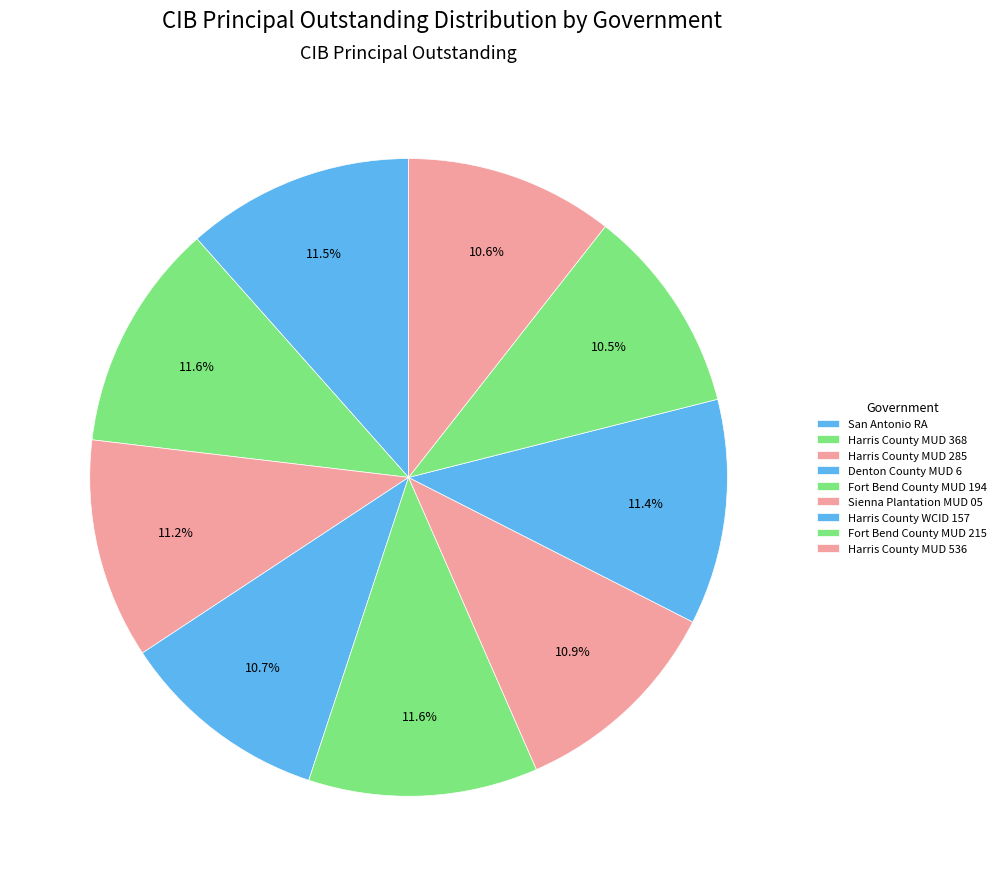

To the nearest percent, what is the average slice percentage?

11%